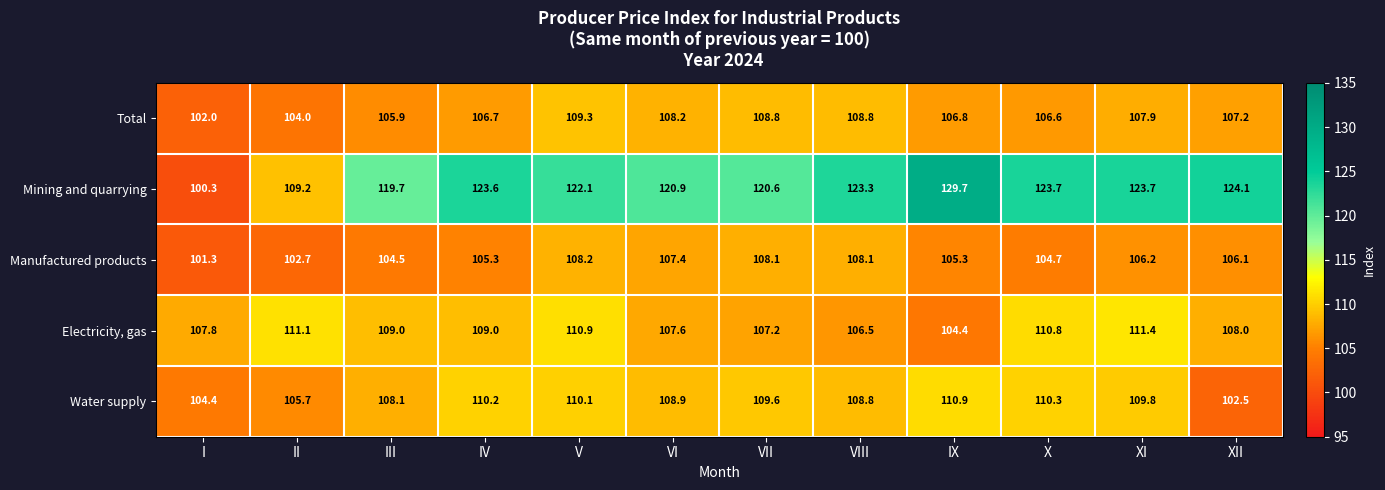

What is the sum of all Mining and quarrying values?

1440.9